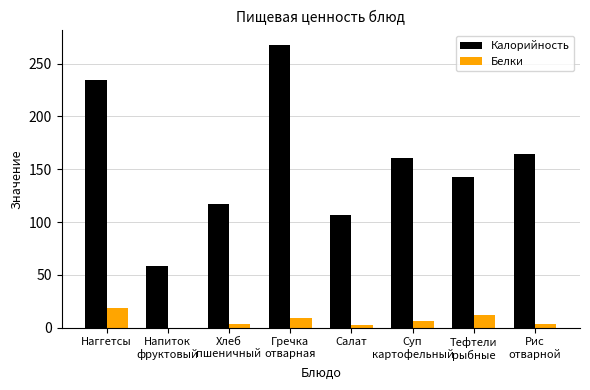

What is the maximum value for Калорийность?

268.0